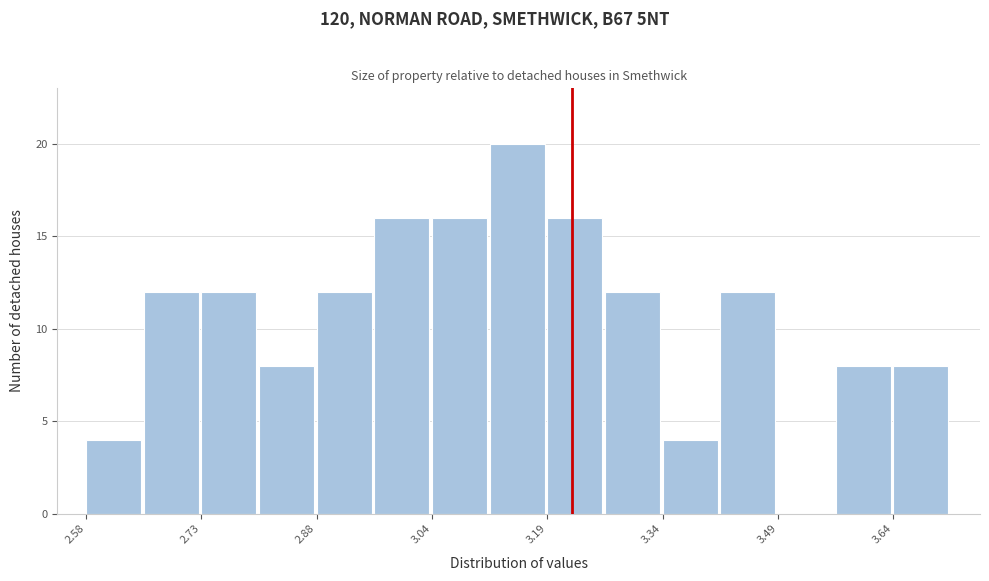

Around what value on the x-axis is the tallest bar? Give the approximate position of its centre, as read against the axis.

3.14